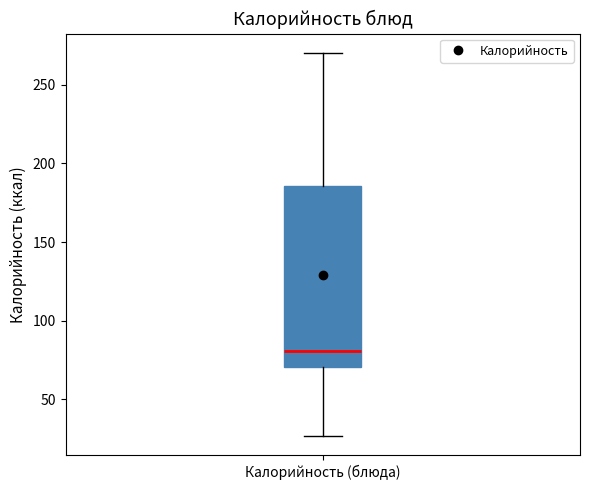

Read this box plot against the y-axis: the position of the median line, the range covered by the box, and the ends of both whiskers. The values are not printed on the chart, so give them approximately, as read against the axis.

median 80, box 70 to 185, whiskers 25 to 270